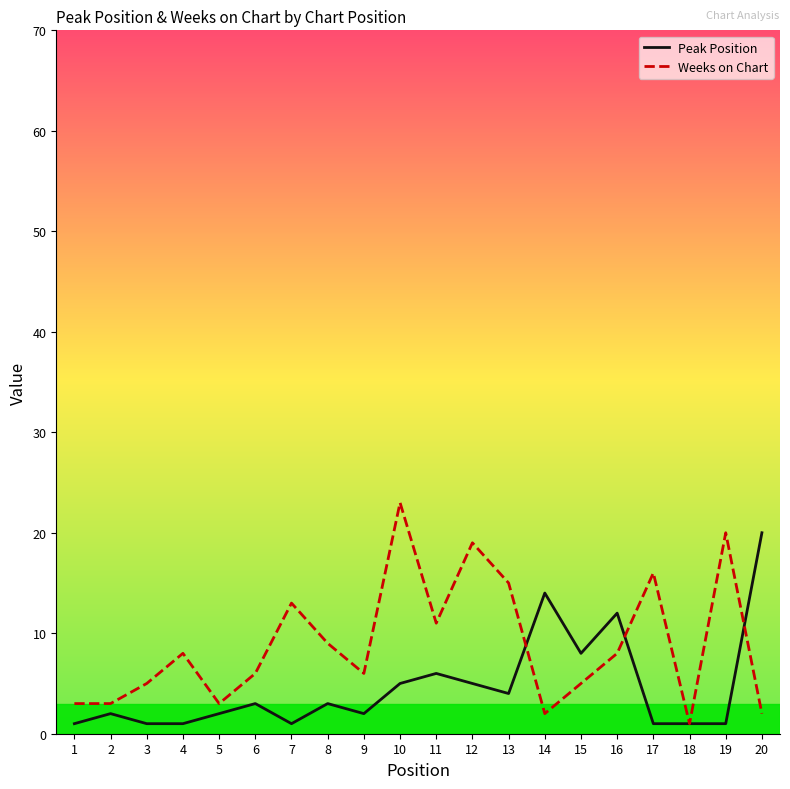

What is the maximum value shown in the chart?

23